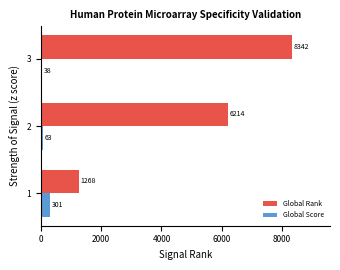

List the series in order of their overall mean, highest first.

Global Rank, Global Score